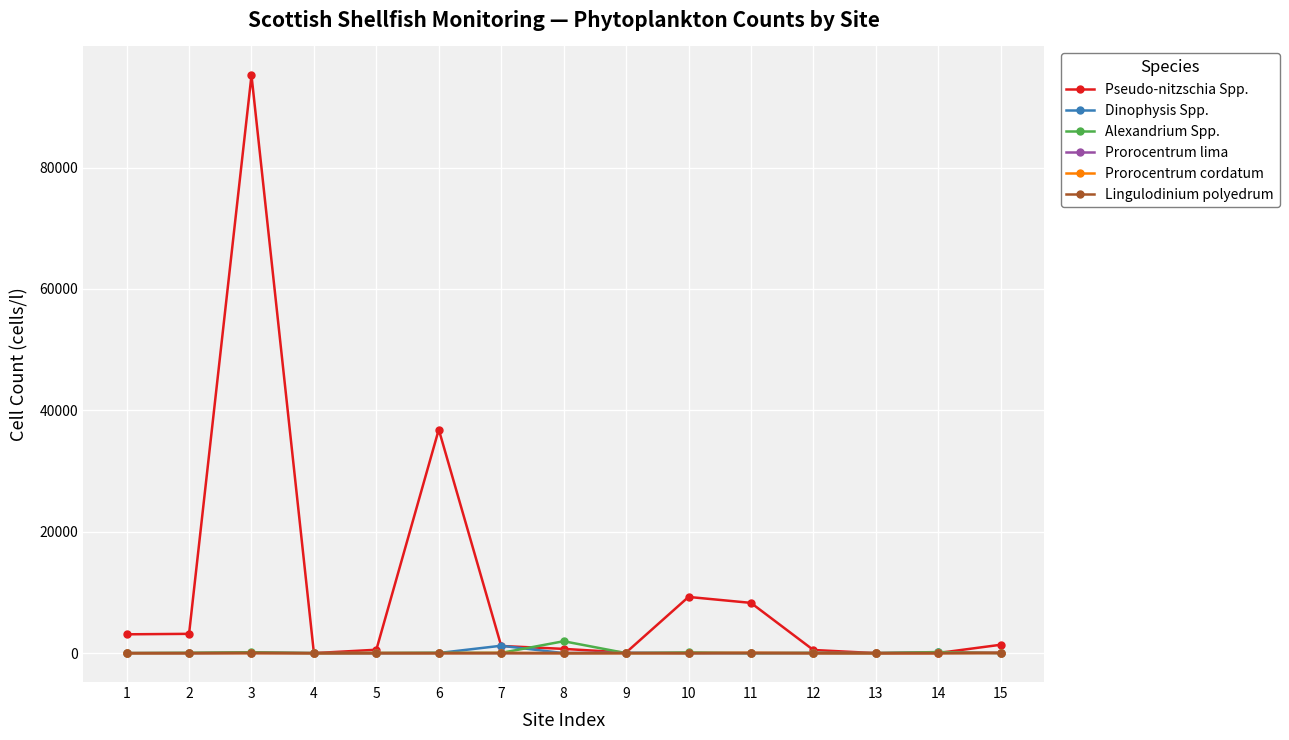

The value of Prorocentrum lima at 1 is 0. True or false?

True